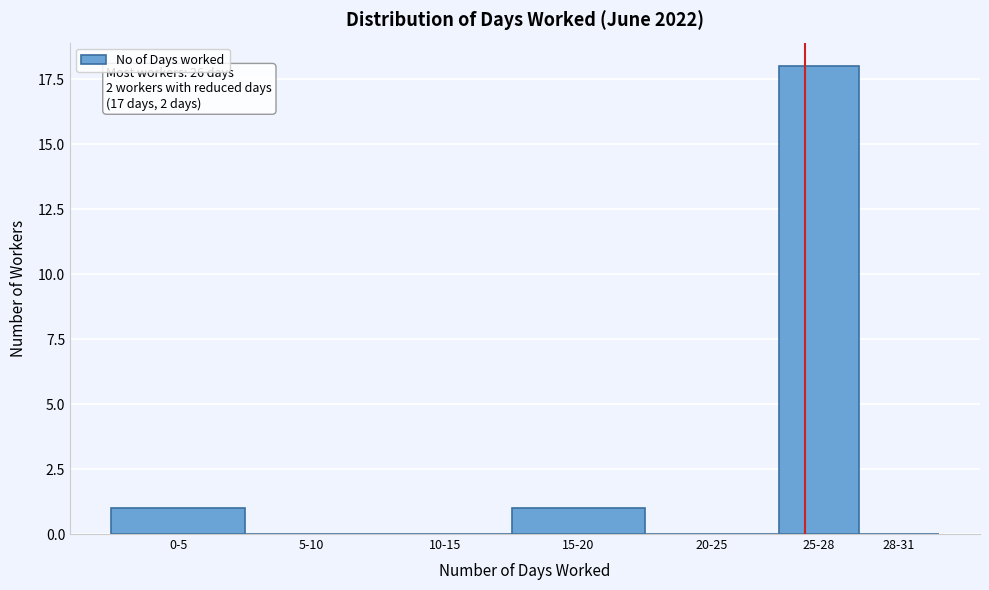

Reading left to right, extract all data points from this chart.

0-5=1	5-10=0	10-15=0	15-20=1	20-25=0	25-28=18	28-31=0